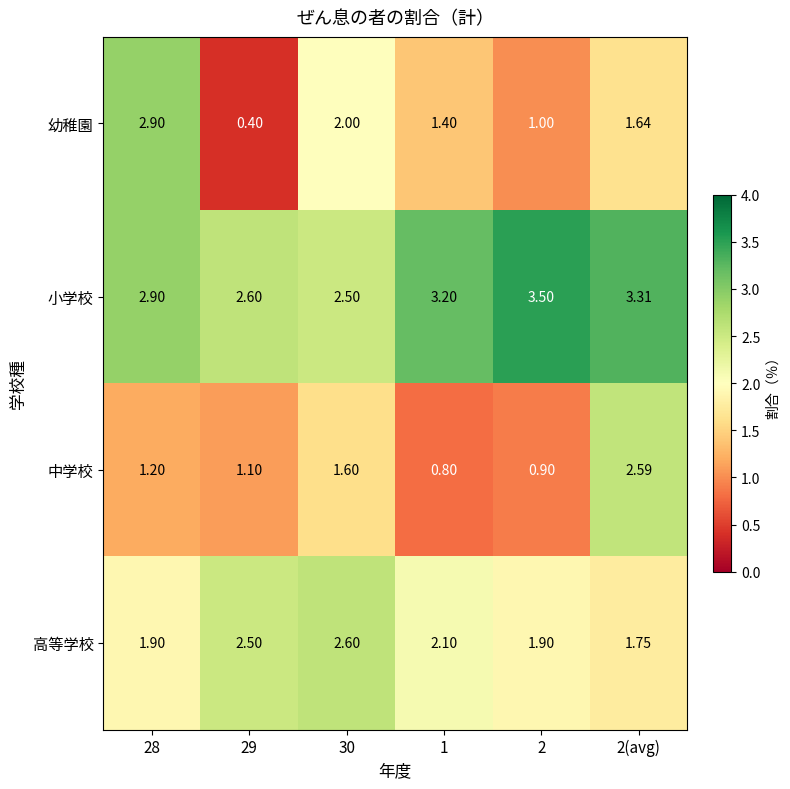

At 29, list the series in order from smallest to largest.

幼稚園, 中学校, 高等学校, 小学校